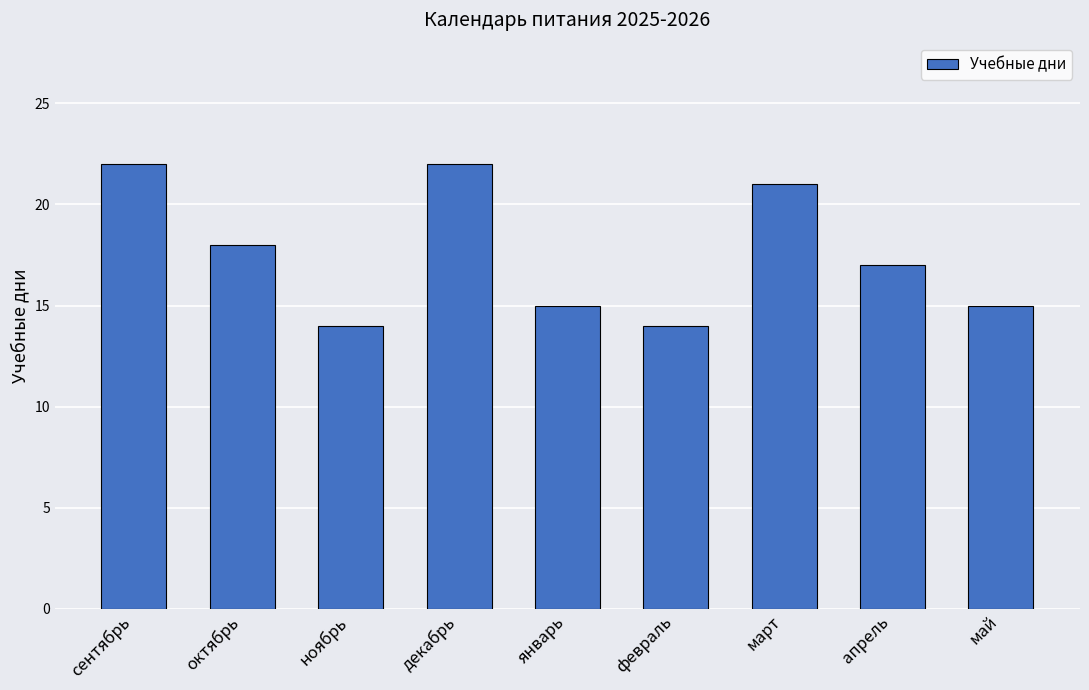

Does the chart contain any negative values?

No